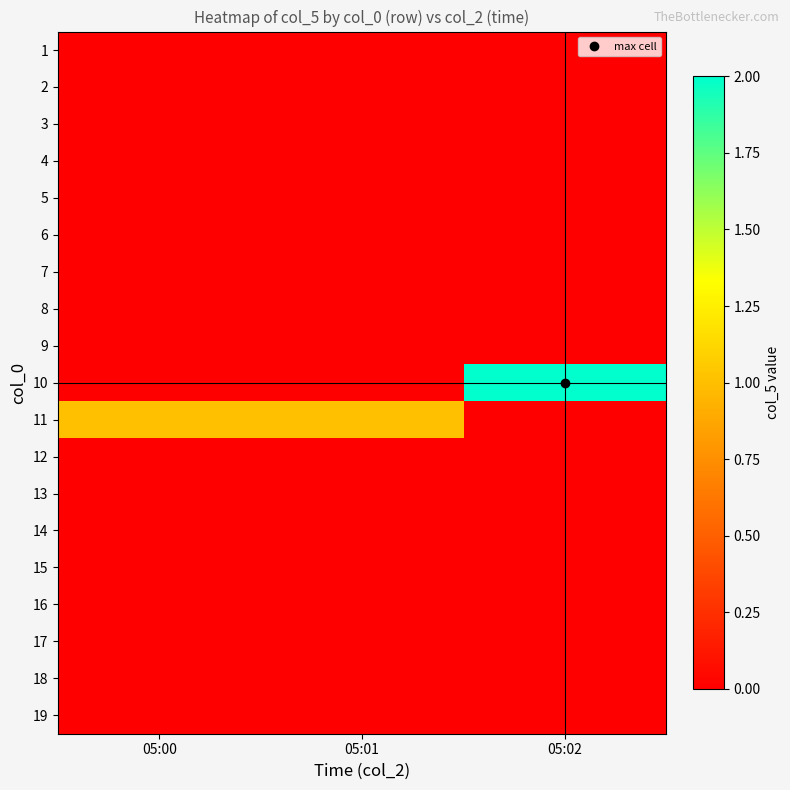

At which category is the sum across all series the highest?

05:02